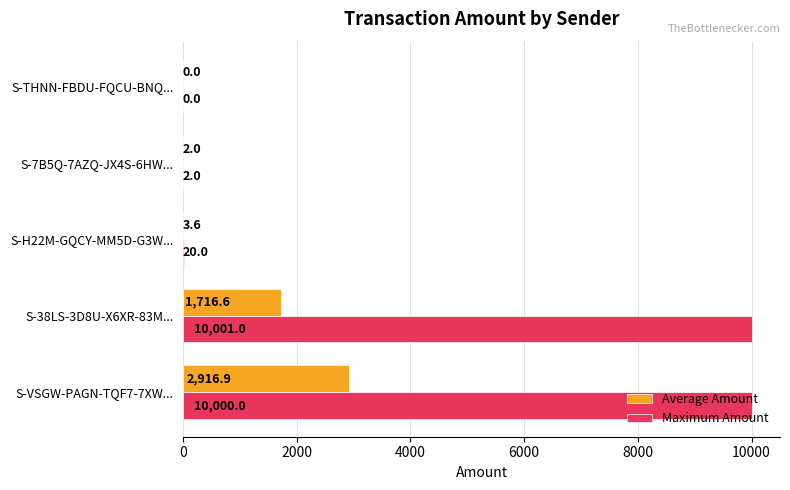

What is the highest value of the Average Amount series?

2916.9